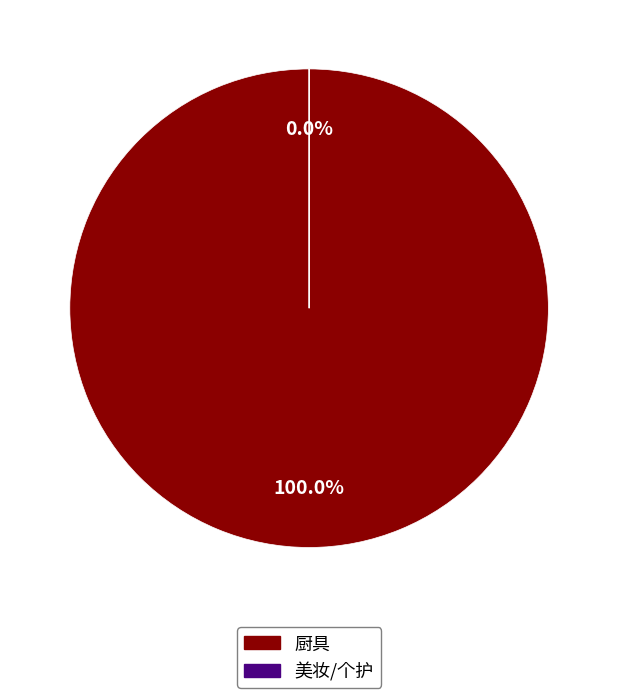

What percentage is the 厨具 slice, to the nearest percent?

100%